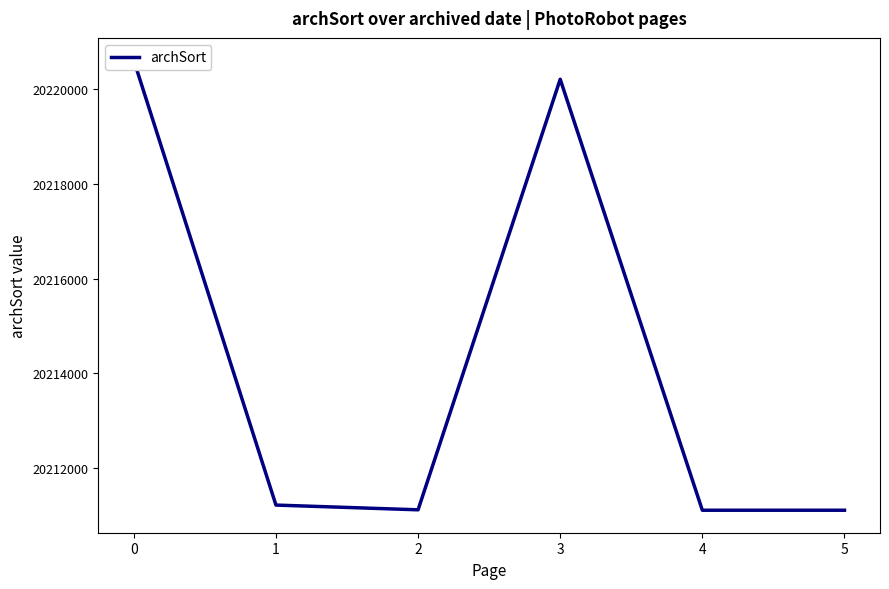

How many distinct data groups are displayed?

1